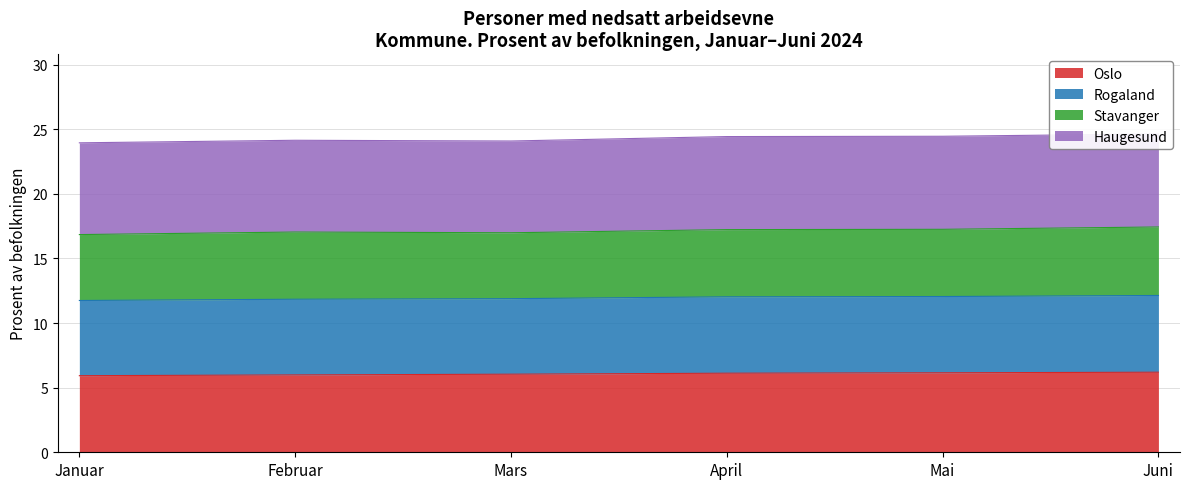

At how many categories does at least one series exceed 7?

6